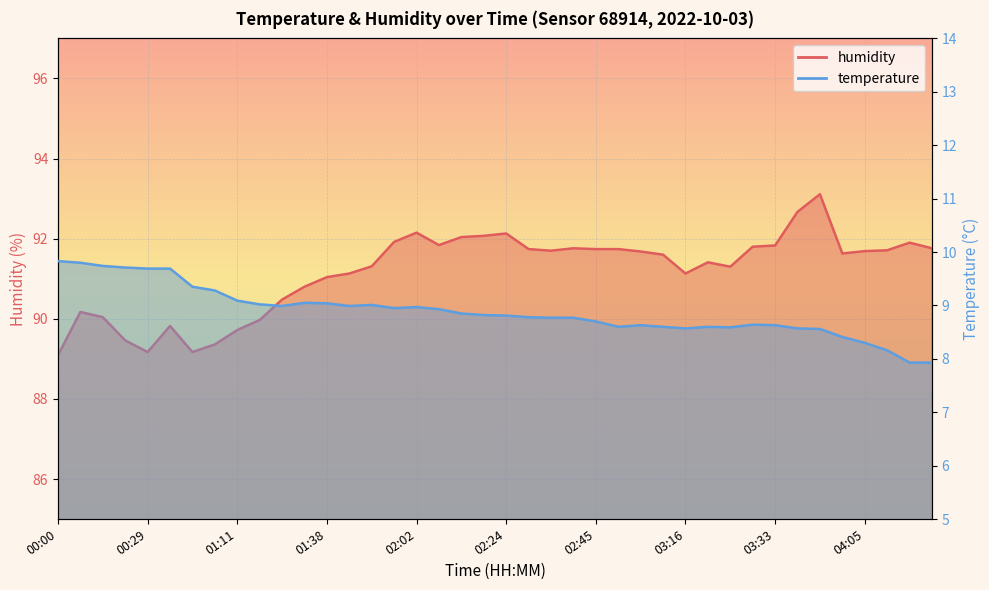

At which category is the sum across all series the highest?

03:48